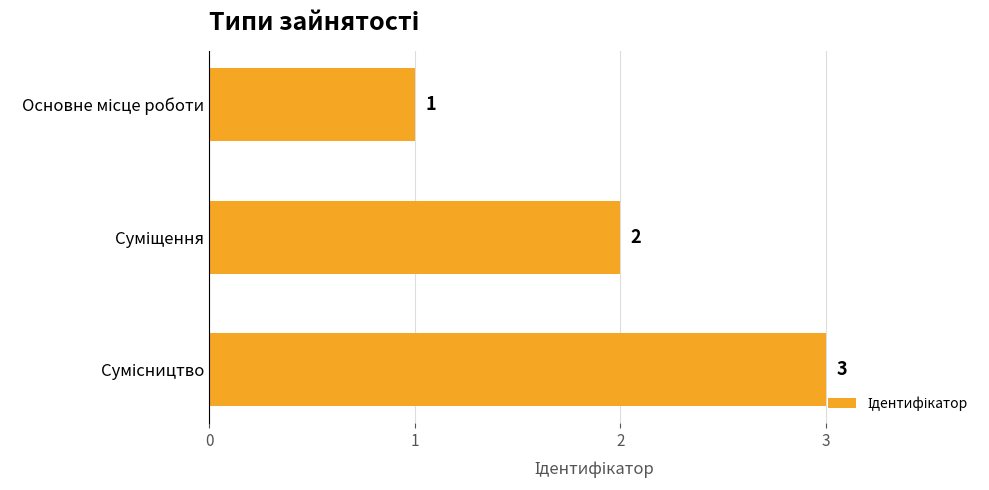

Count the values in the range 1 to 3.

3